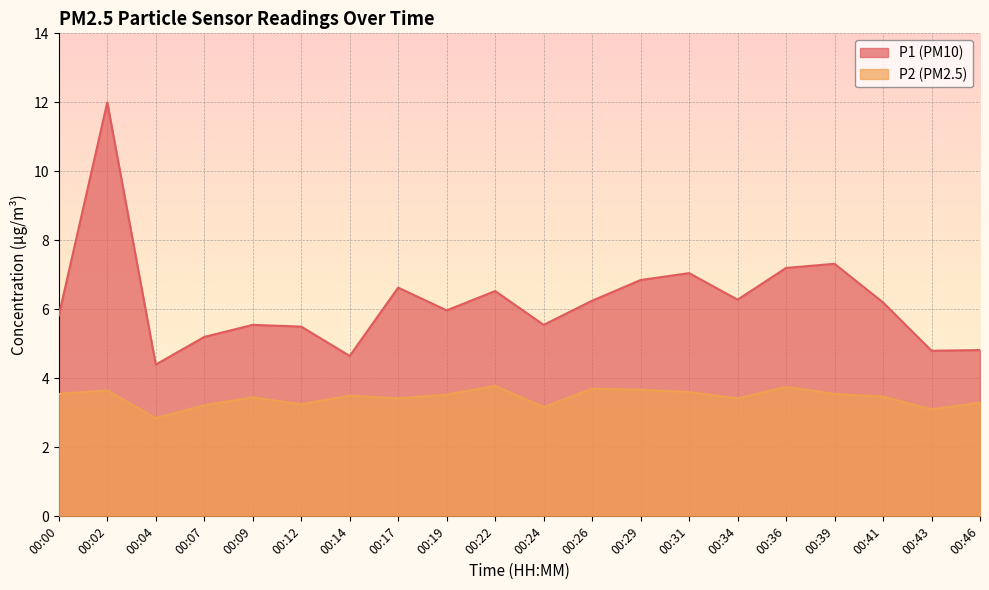

What is the difference between the P1 values at 00:14 and 00:07?

0.5